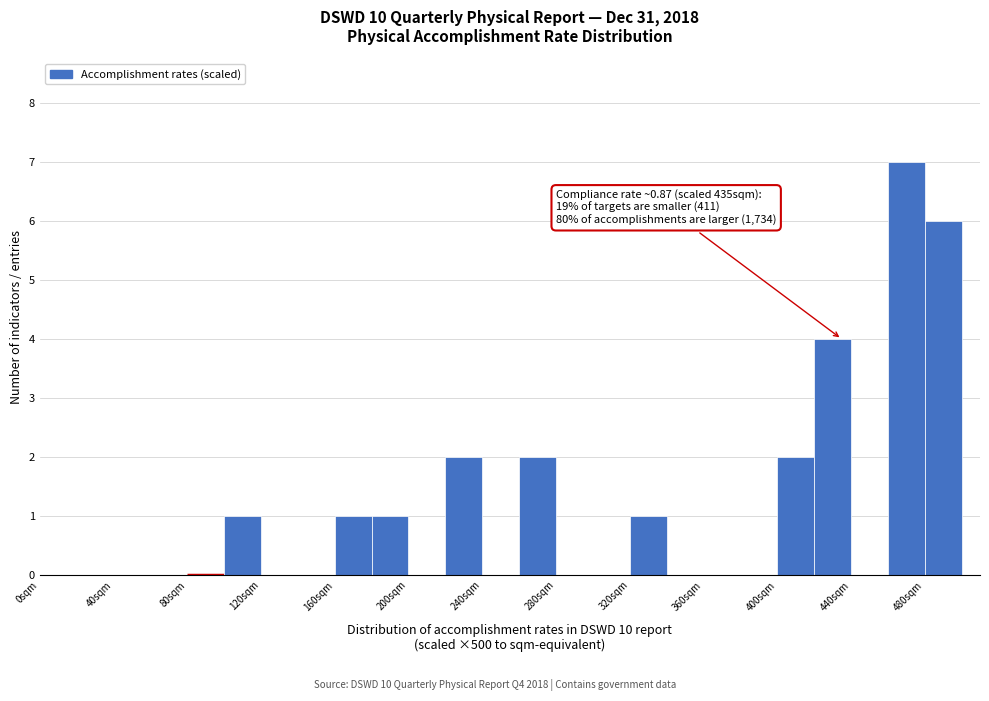

Which range on the x-axis has the tallest bar?

460 to 480